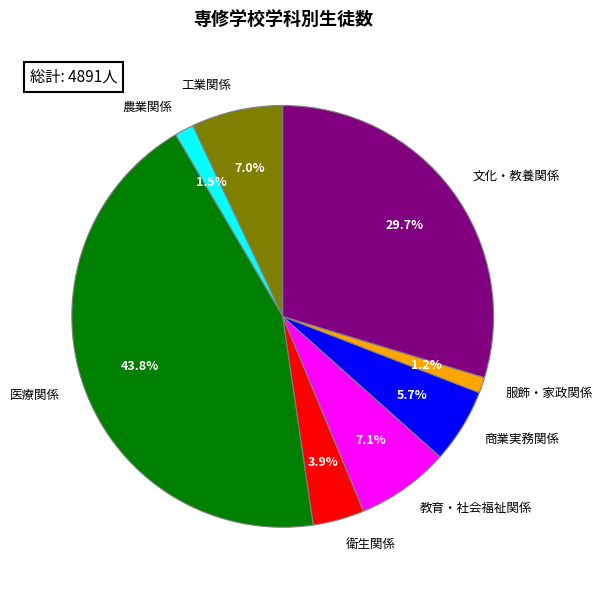

True or false: 教育・社会福祉関係 accounts for 7% of the total.

True